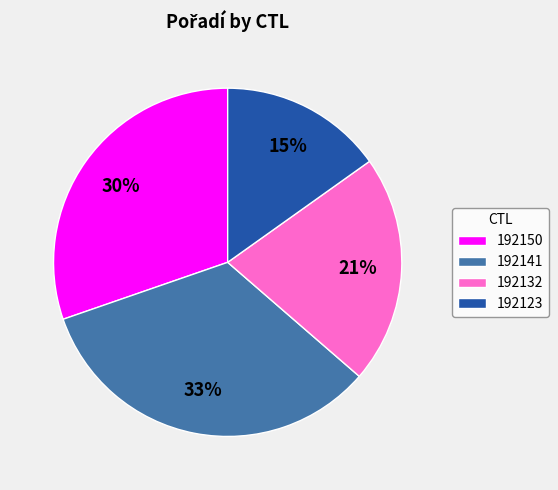

The 192150 slice represents 30% of the pie. True or false?

True